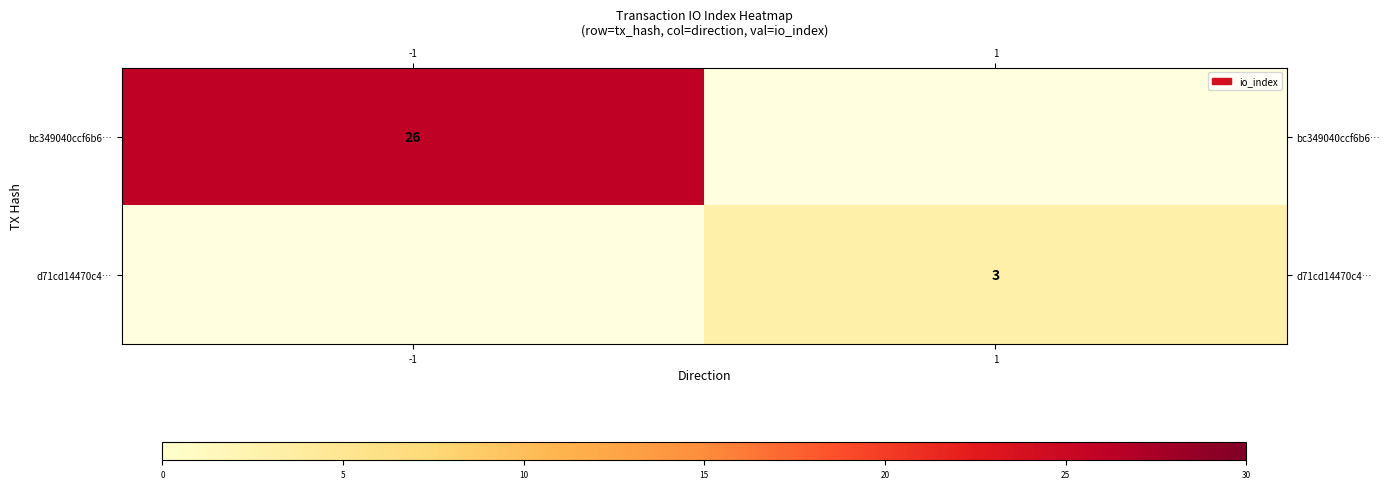

Which category has the lowest value across all series?

1